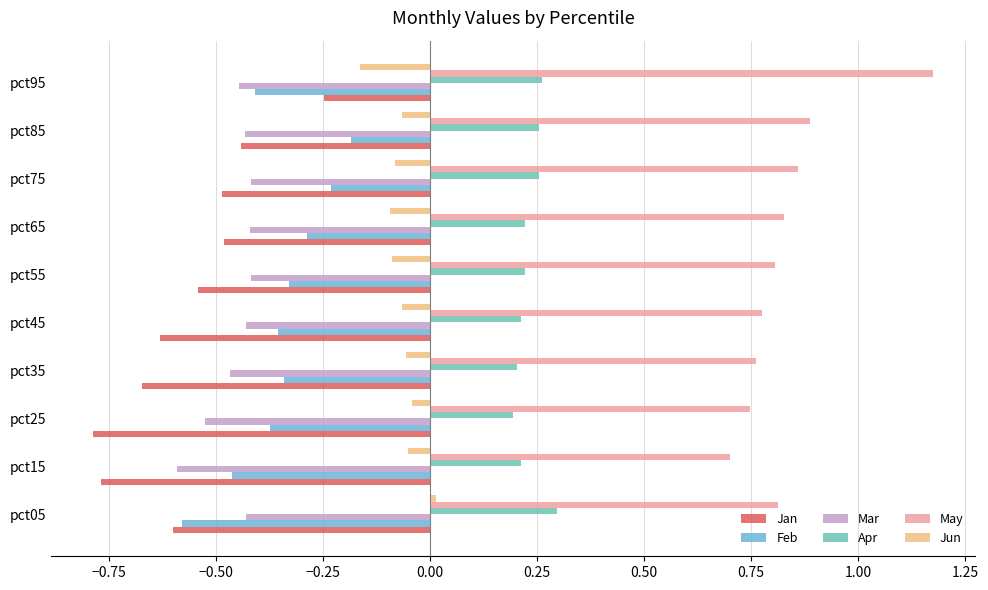

How many data points does each series have?

10